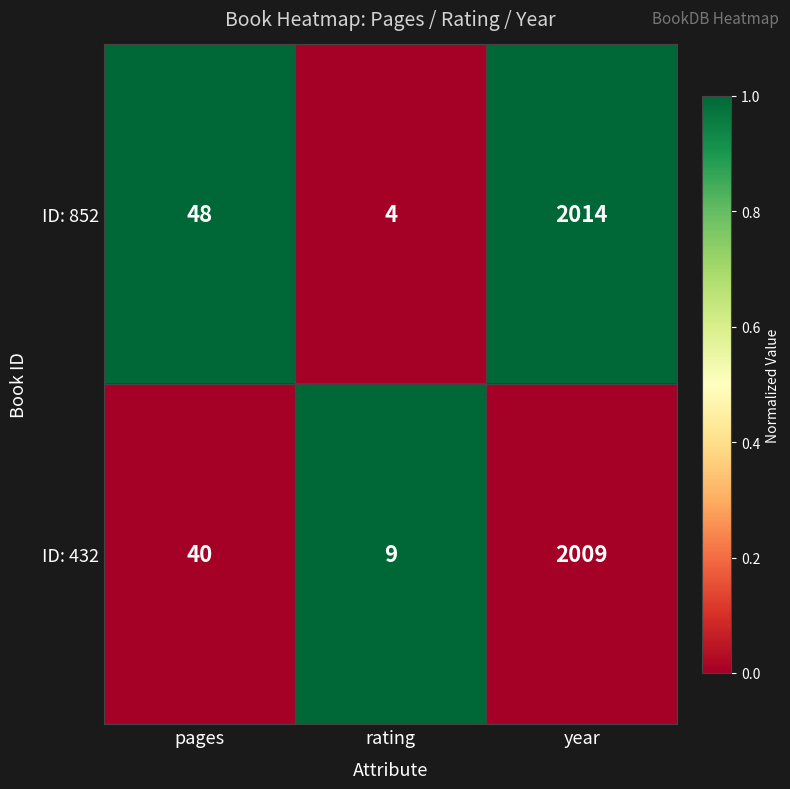

Reading right to left, extract all data points from this chart.

ID: 852: 2014	4	48
ID: 432: 2009	9	40